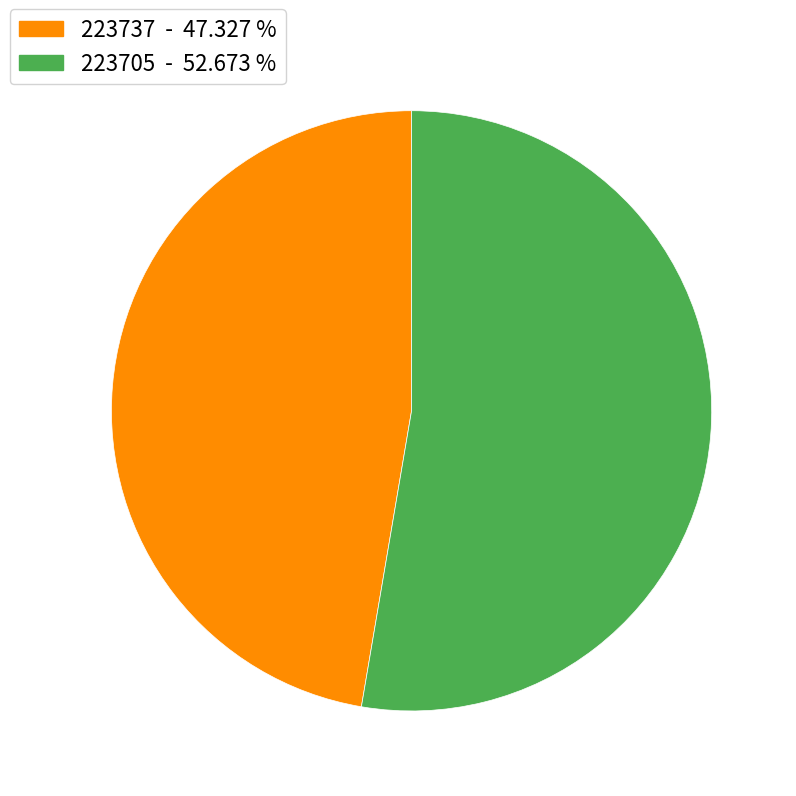

What is the largest slice in the pie chart?

223705